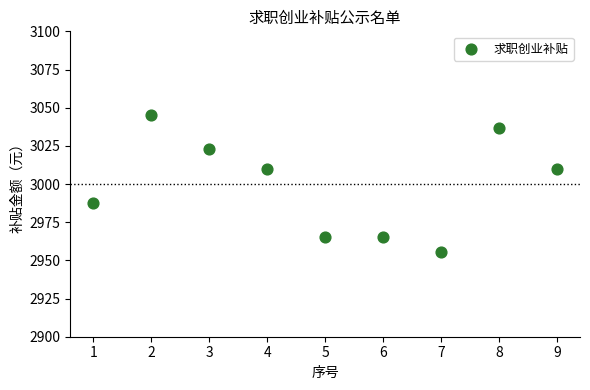

What is the range of X values (max minus min)?

8.0